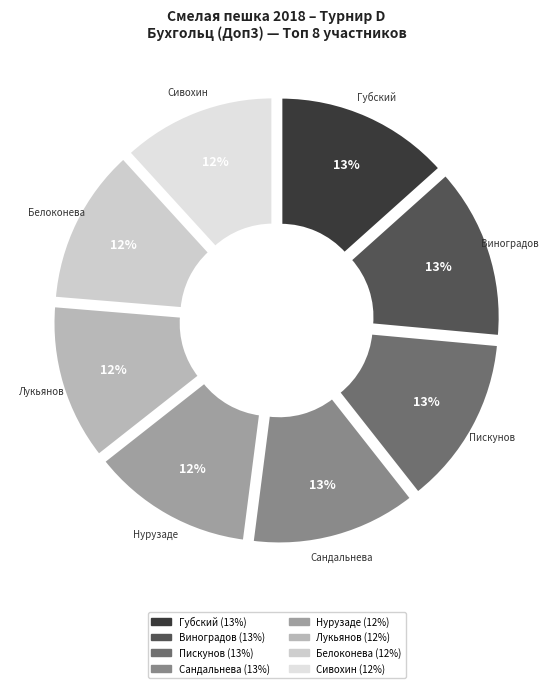

Count the number of slices in the pie.

8